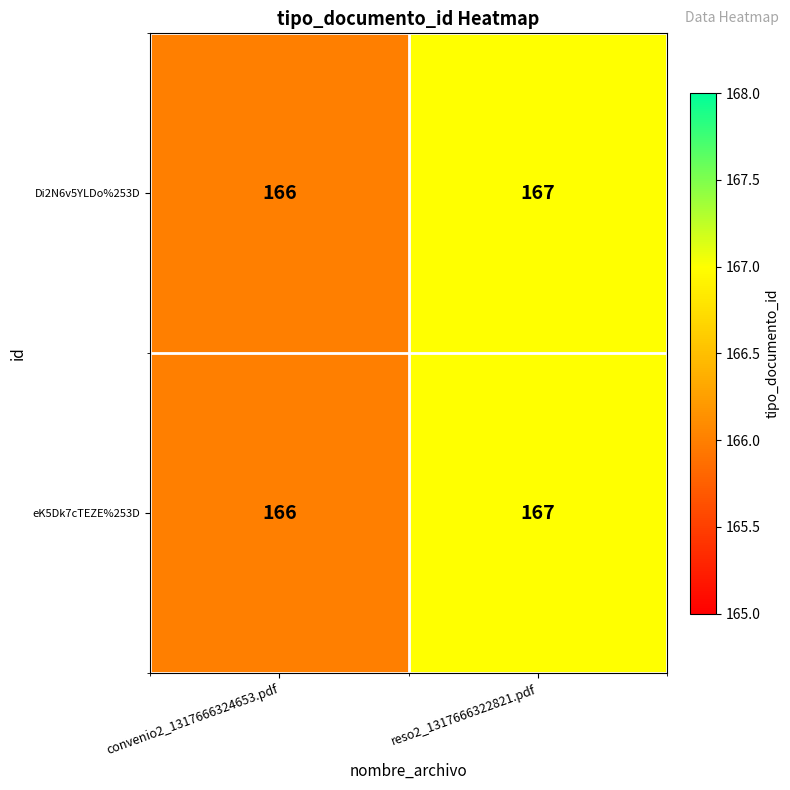

Reading left to right, list all the values displayed in this chart.

Di2N6v5YLDo%253D: 166	167
eK5Dk7cTEZE%253D: 166	167